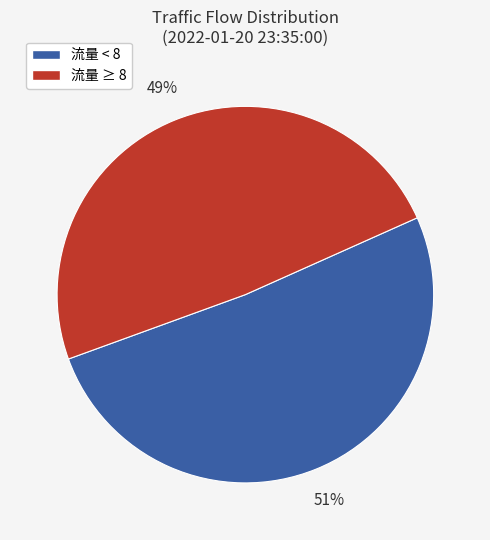

How many segments does this pie chart have?

2